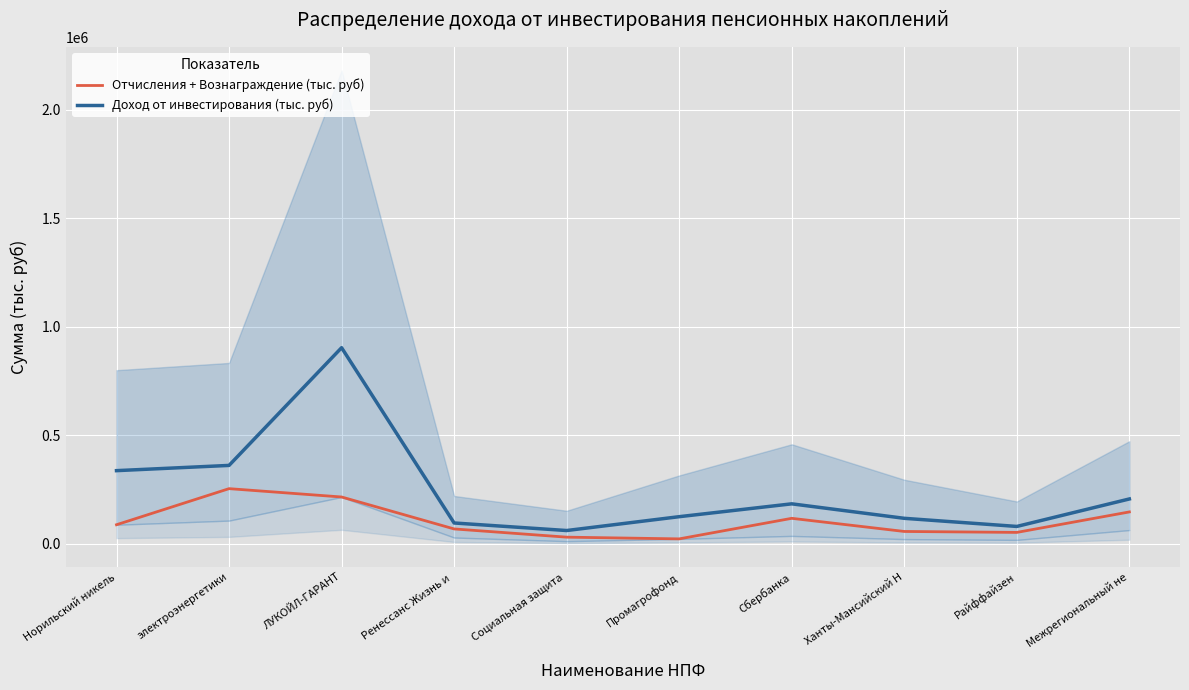

Between Норильский никель and Райффайзен, which is larger?

Норильский никель